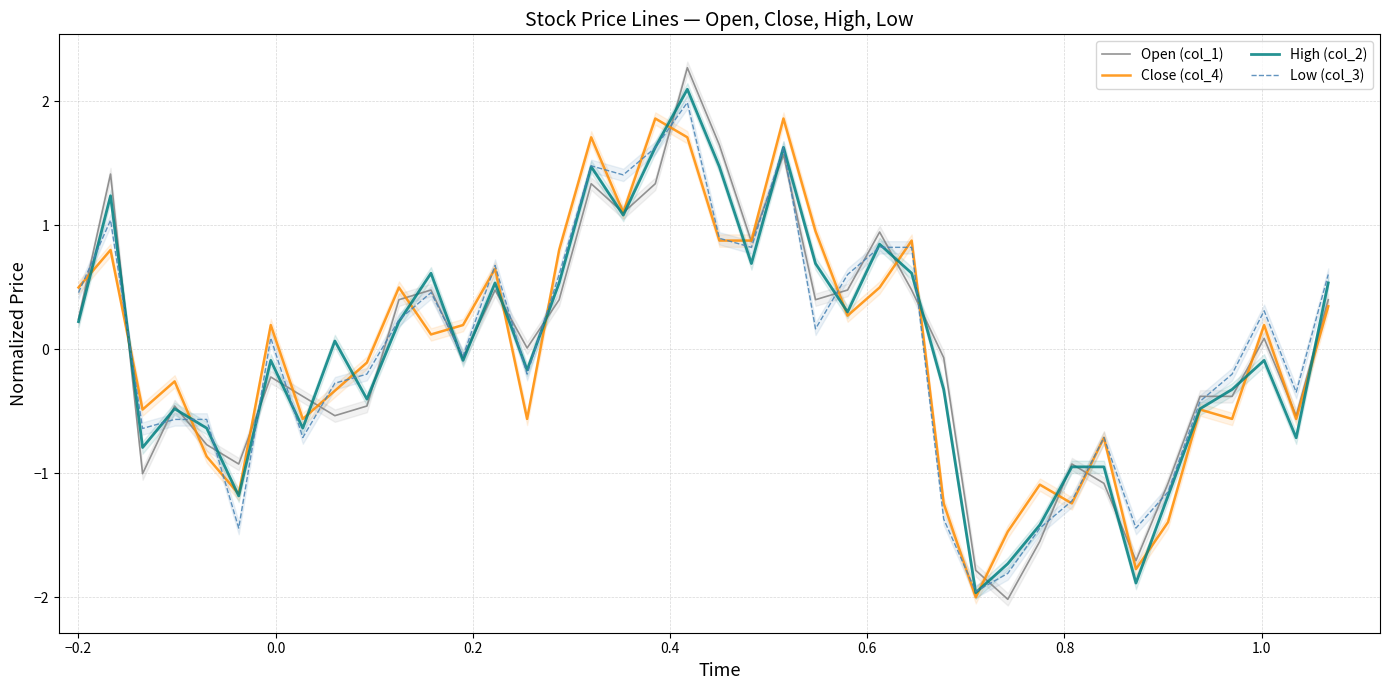

How many intersections are there between High (col_2) and Open (col_1)?

27